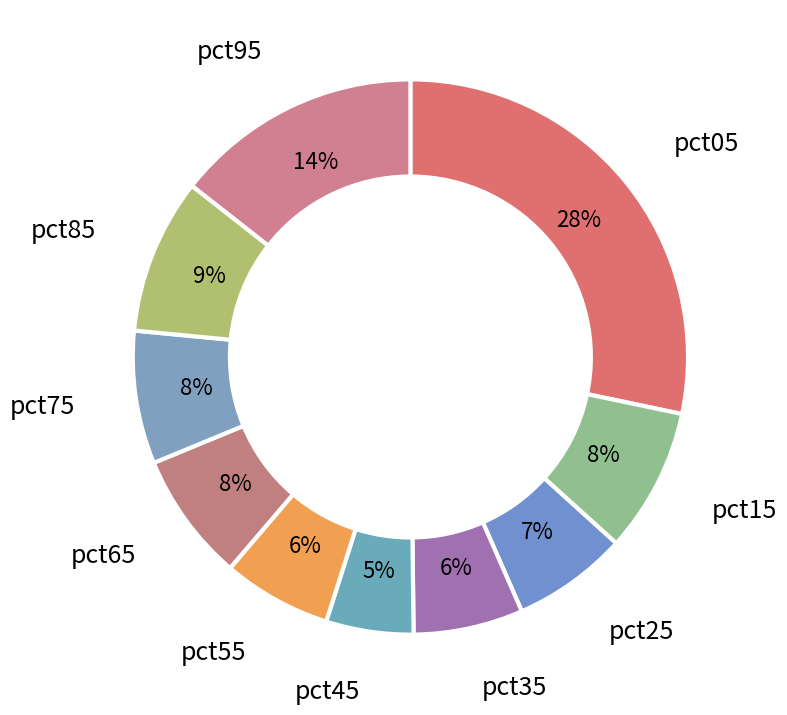

How many slices are in this pie chart?

10